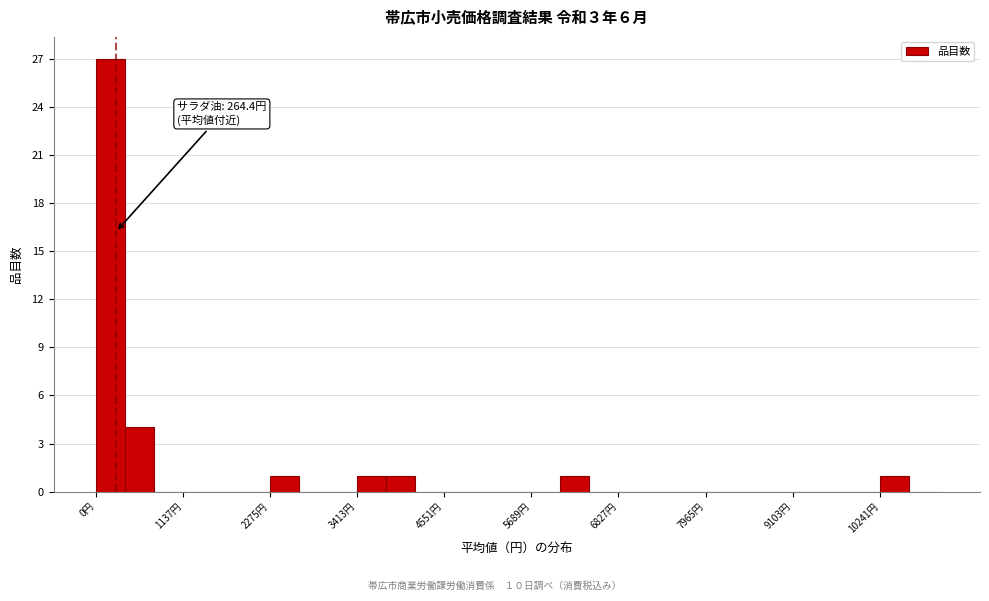

Around what value on the x-axis is the tallest bar? Give the approximate position of its centre, as read against the axis.

200